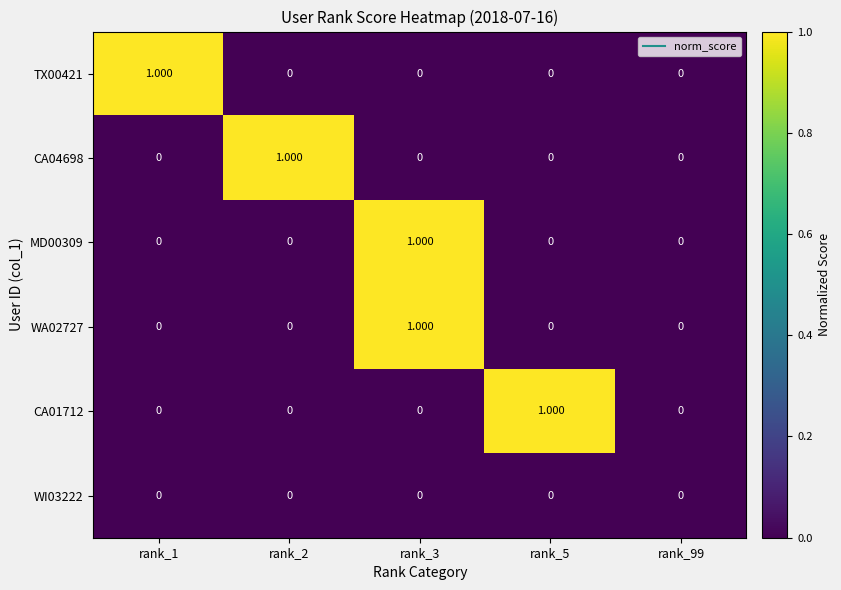

Is the value of WA02727 at rank_3 greater than the value of CA04698 at rank_1?

Yes